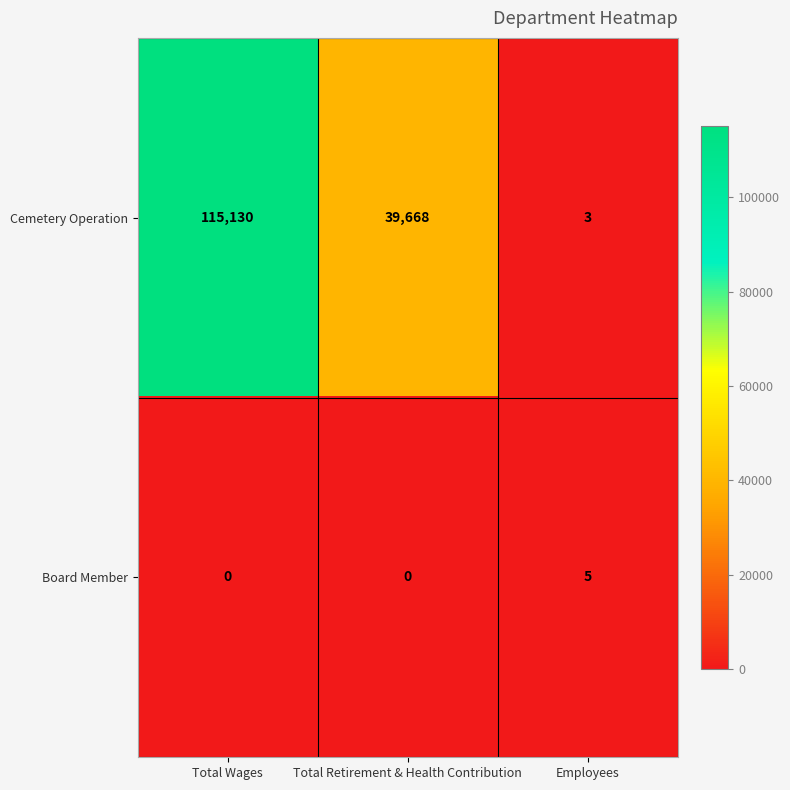

Which series has the widest spread of values?

Cemetery Operation